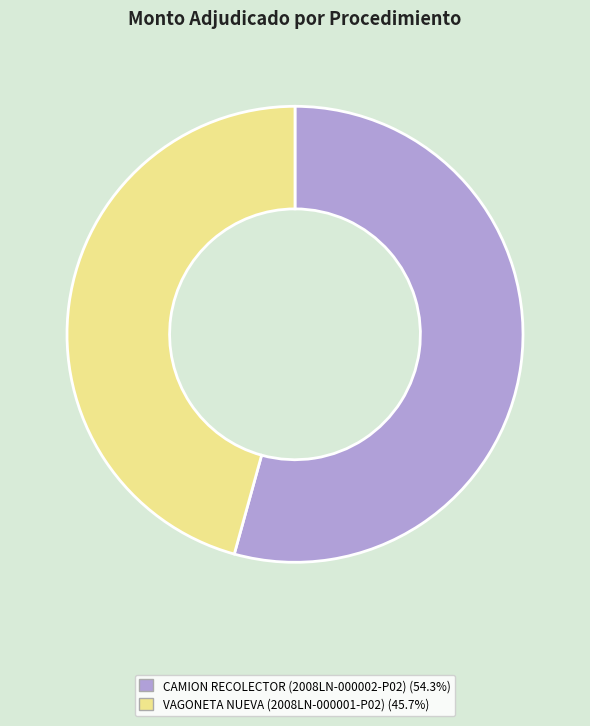

Does any single category account for the majority?

Yes